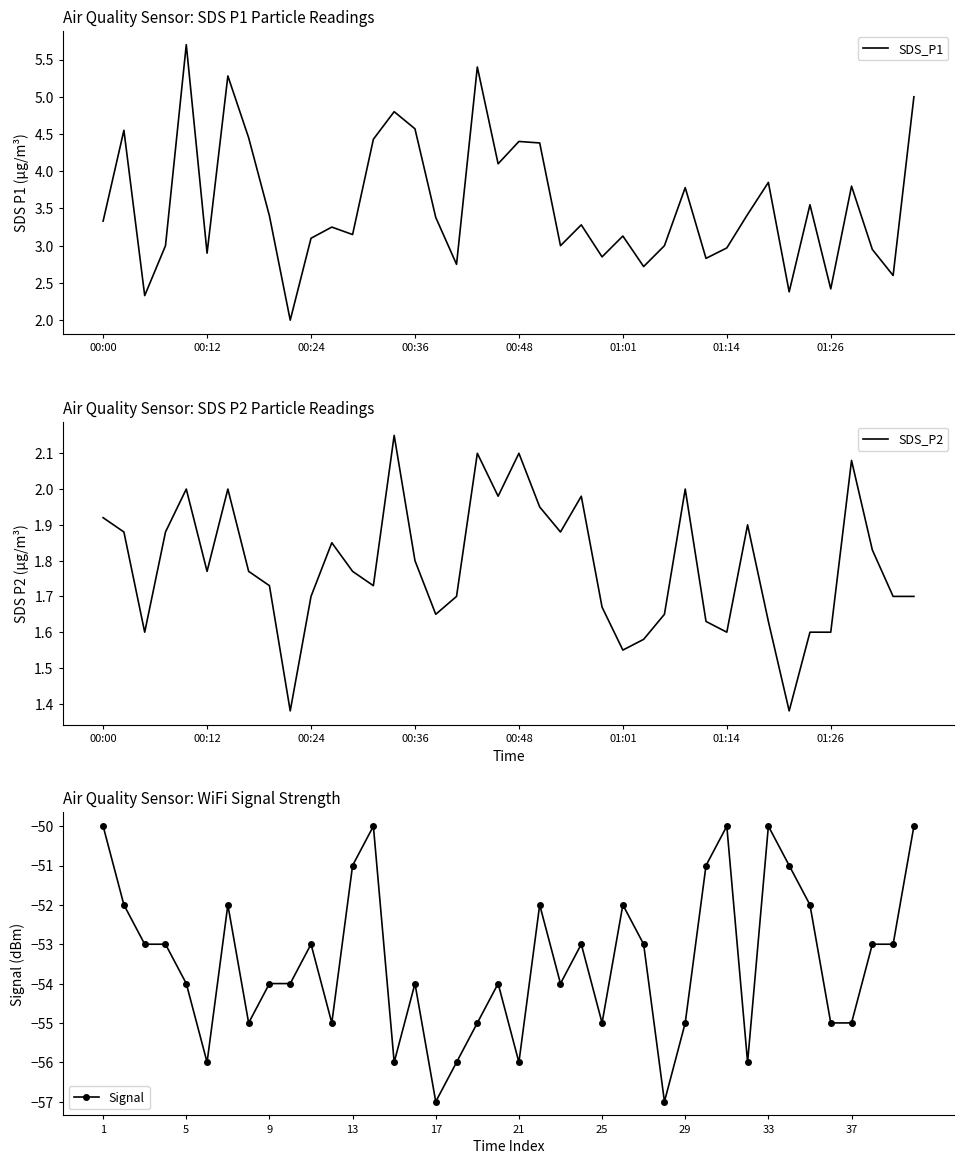

What is the value of the SDS_P1 point at the 28th from the left?

3.0